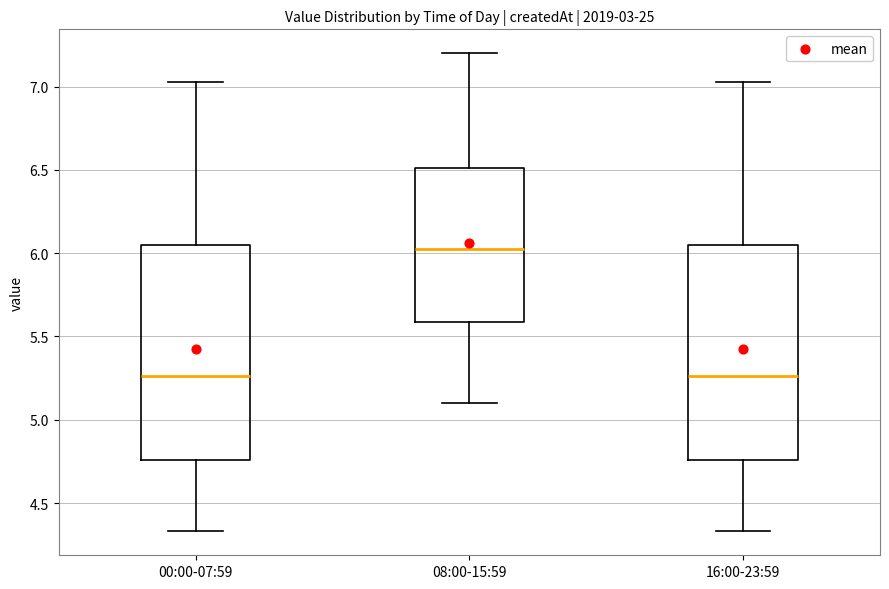

Reading left to right, transcribe this box plot: for each box, give where its median line is, the range the box spans, and where its two whiskers end, as read against the y-axis. The values are not printed on the chart, so give them approximately, as read against the axis.

00:00-07:59: median 5.25, box 4.75 to 6.05, whiskers 4.35 to 7.05
08:00-15:59: median 6.05, box 5.60 to 6.50, whiskers 5.10 to 7.20
16:00-23:59: median 5.25, box 4.75 to 6.05, whiskers 4.35 to 7.05